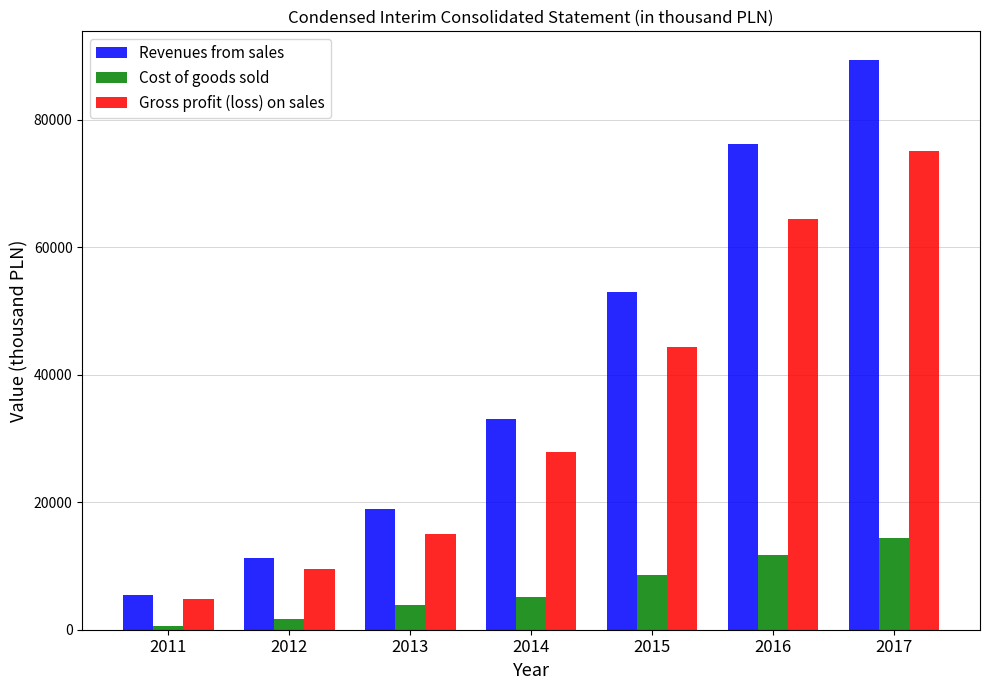

The value of Cost of goods sold at 2017 is 23205. True or false?

False